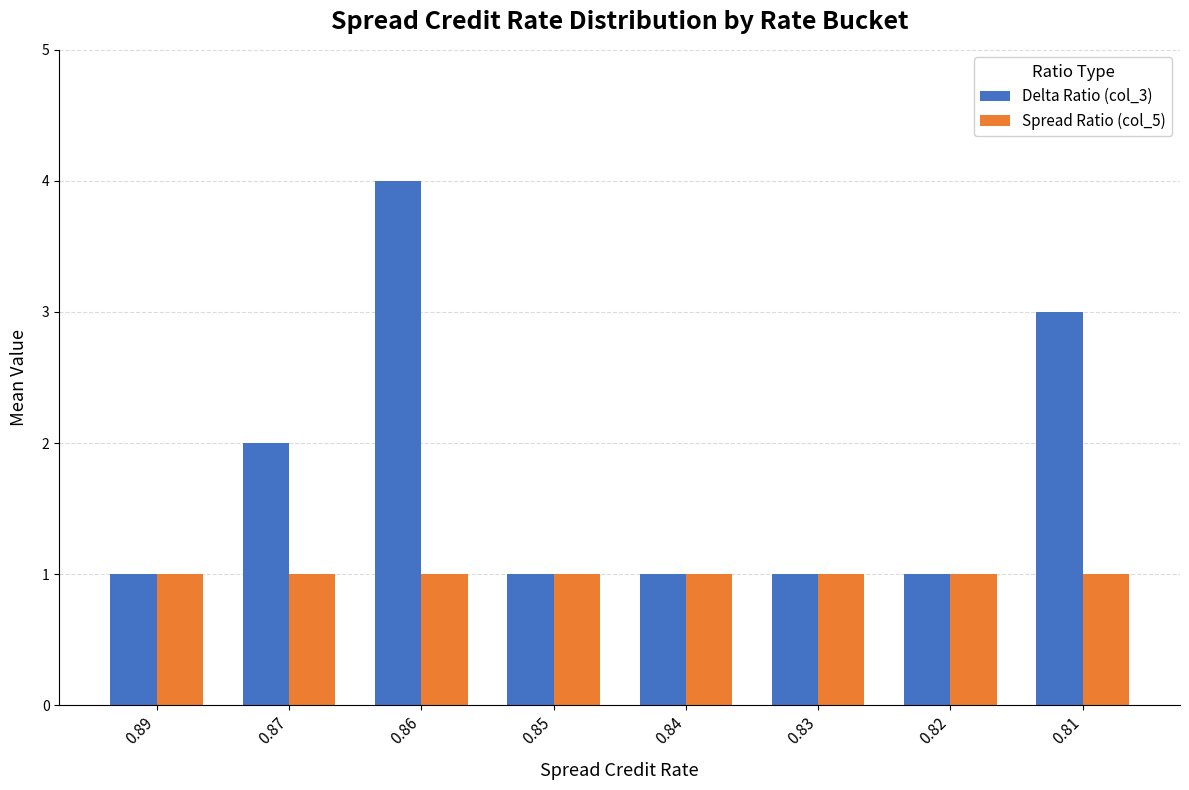

Which series has the widest spread of values?

Delta Ratio (col_3)